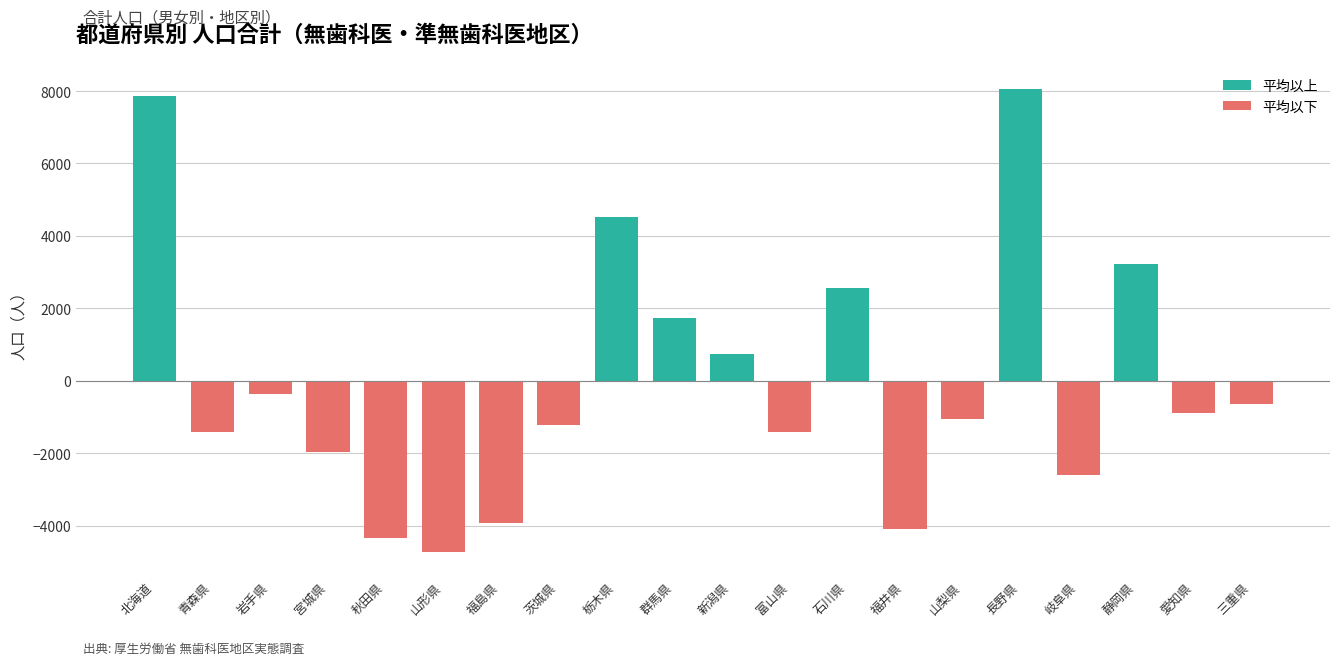

What is the change in value from 宮城県 to 長野県?

+10009.0